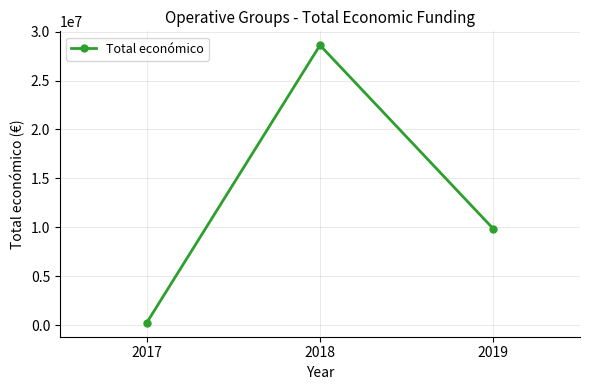

Is it true that the value at 2018 is 28605028?

True